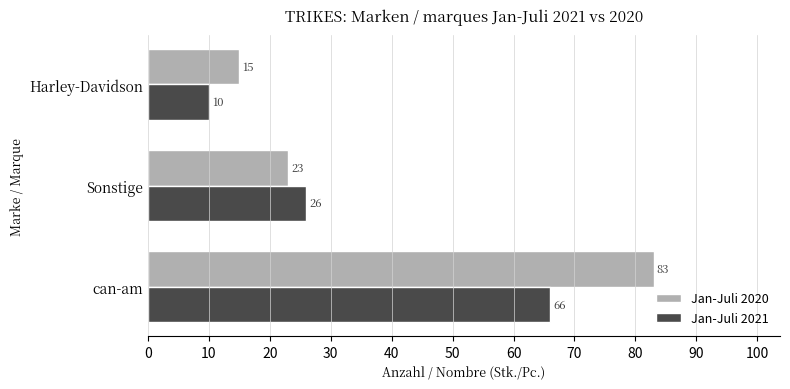

What is the total value across all series at Harley-Davidson?

25